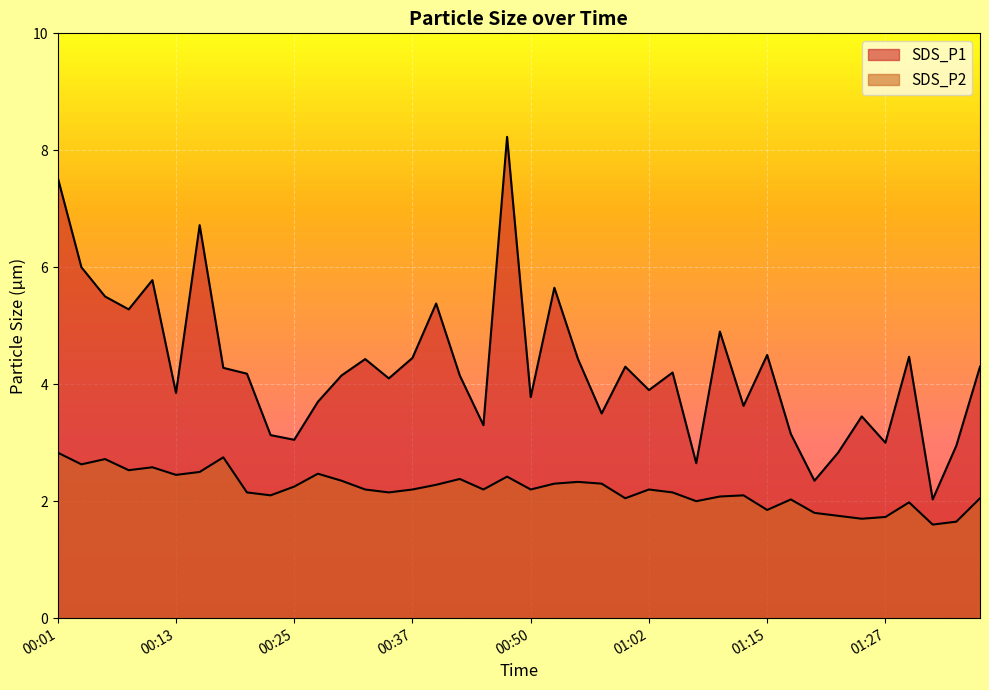

The SDS_P2 series shows 0.6 at 00:13. True or false?

False